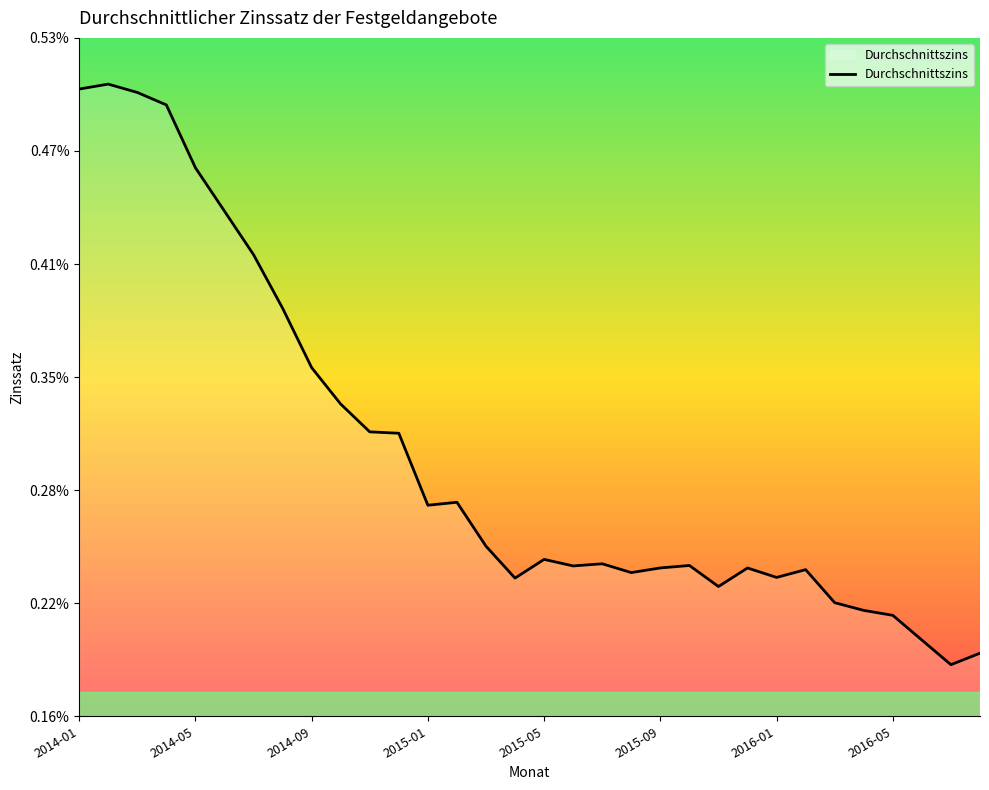

Does the chart display data point markers on the line(s)?

No